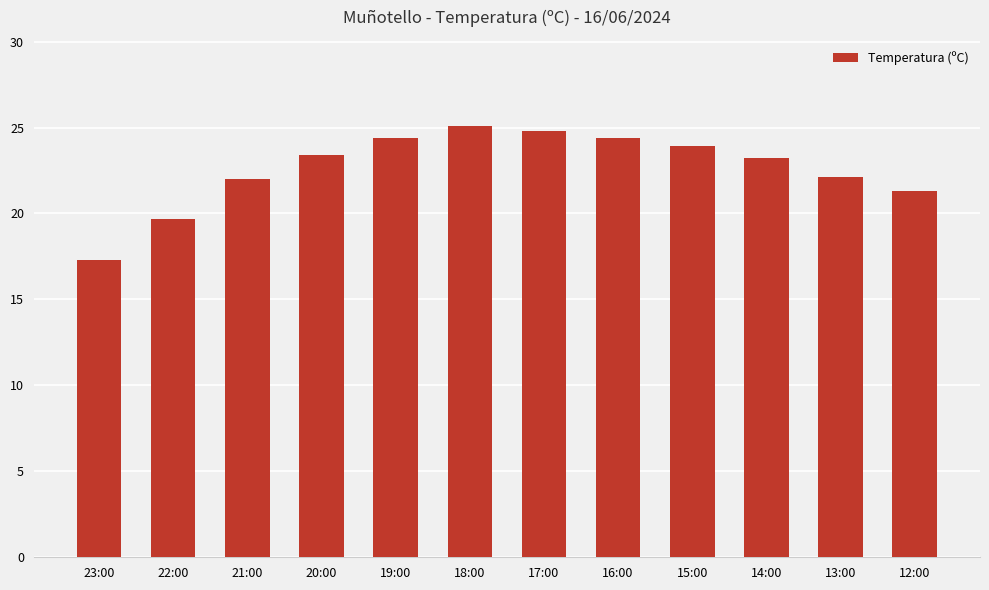

Does the chart contain any negative values?

No